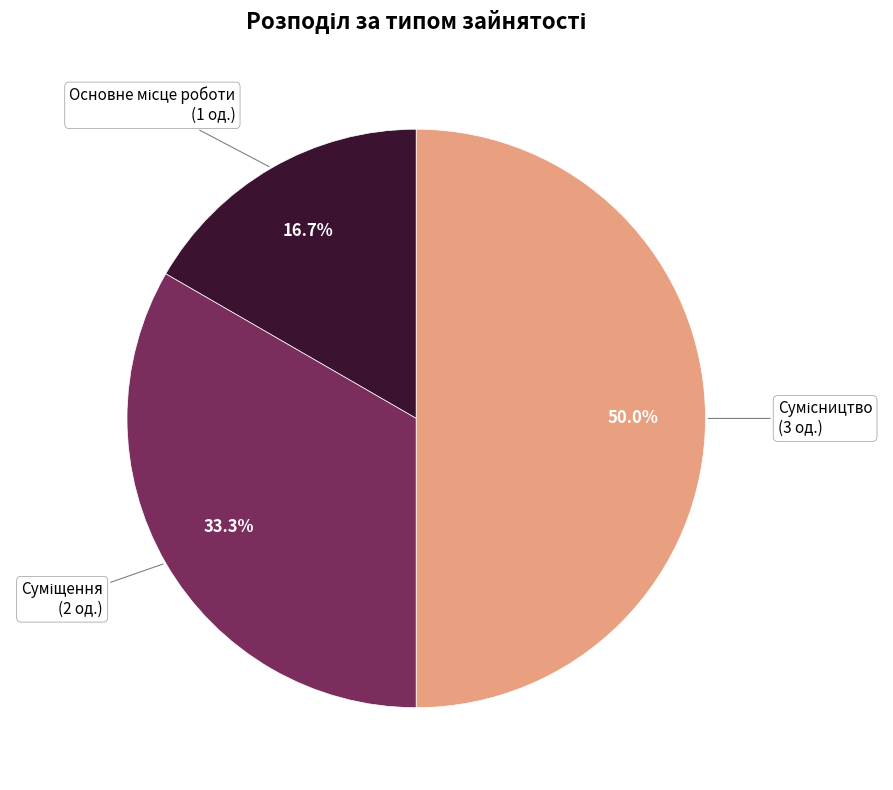

True or false: Основне місце роботи accounts for 11% of the total.

False